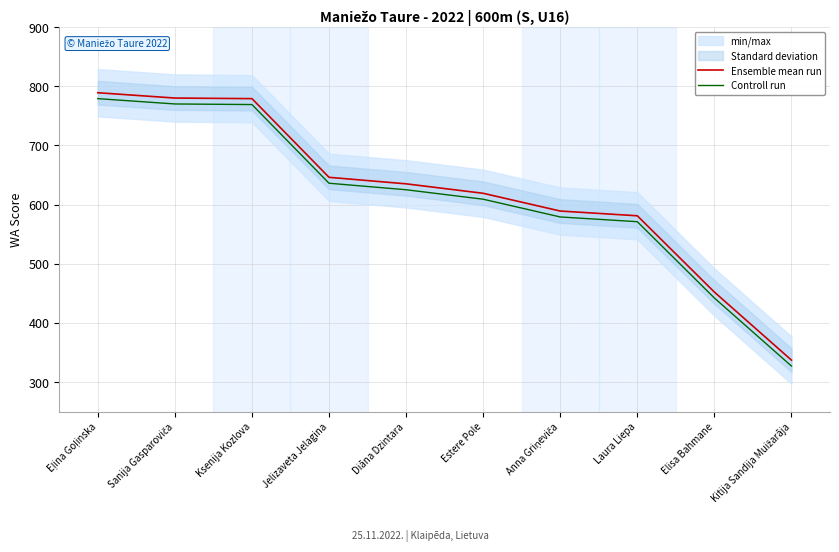

True or false: Controll run and Ensemble mean run cross at least once.

False